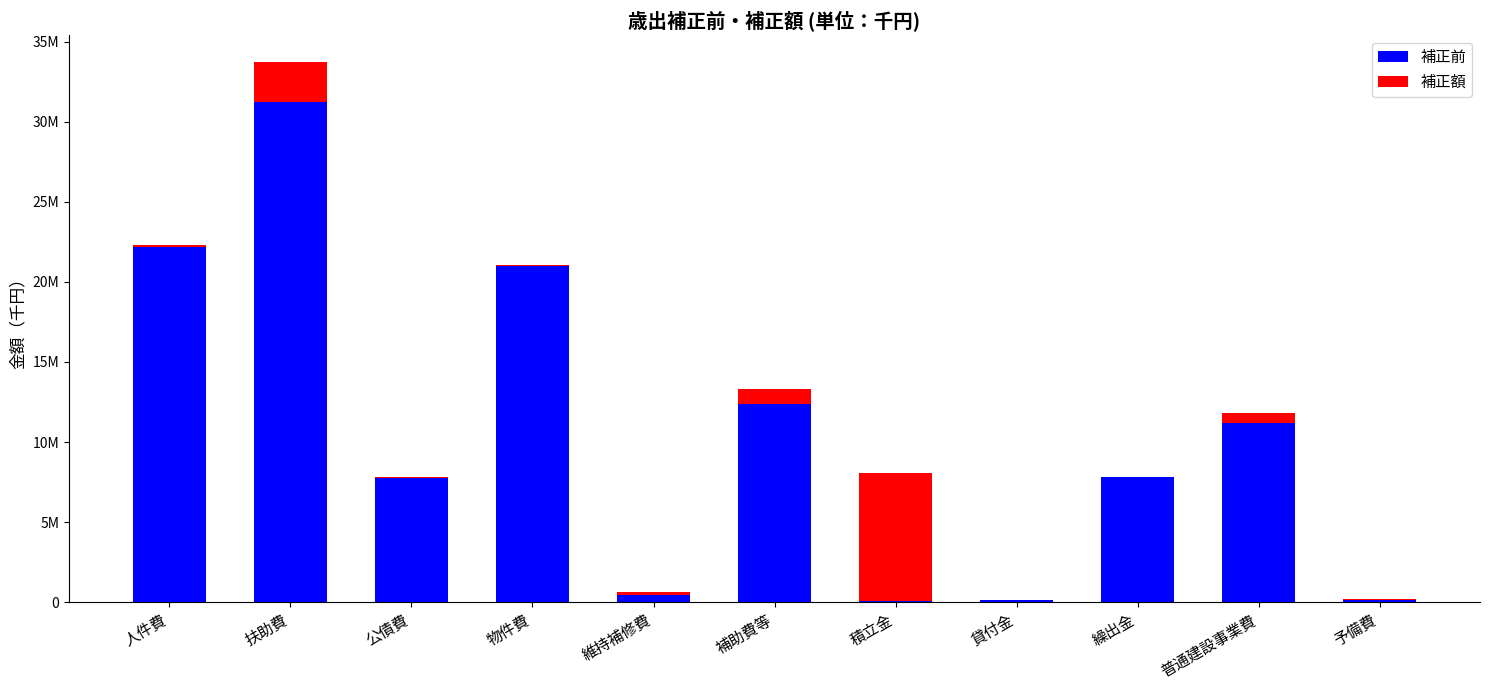

What is the sum of all 補正前 values?

114310990